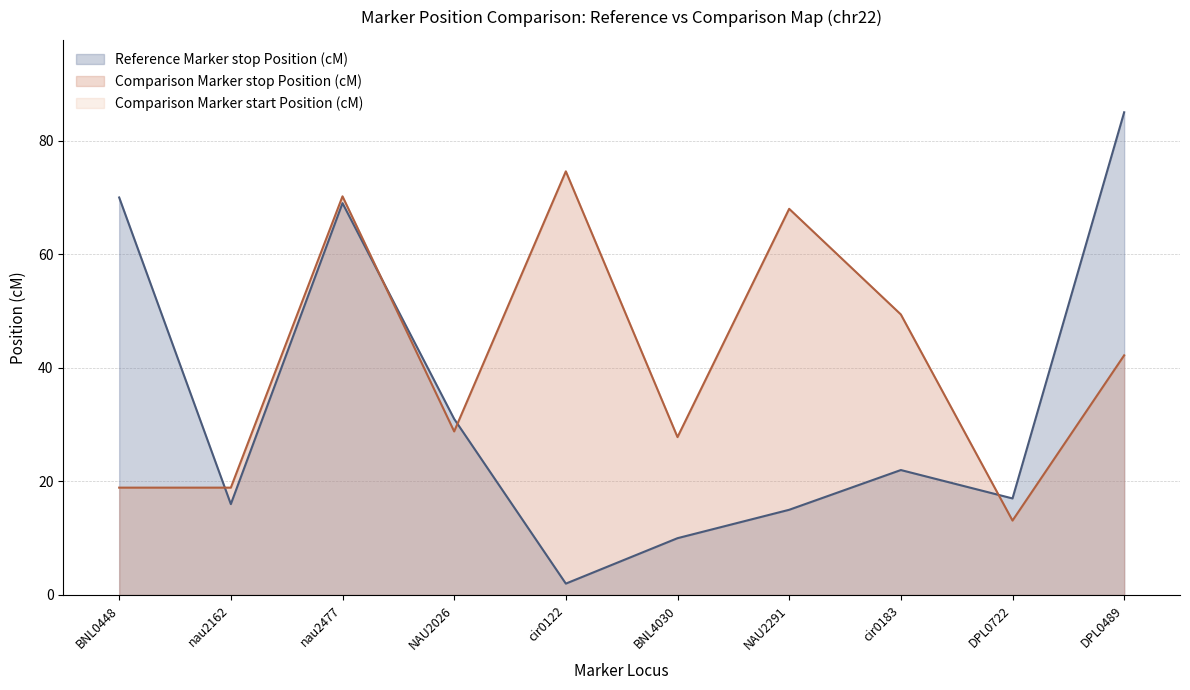

Where is the first local maximum for Reference Marker stop Position (cM)?

nau2477